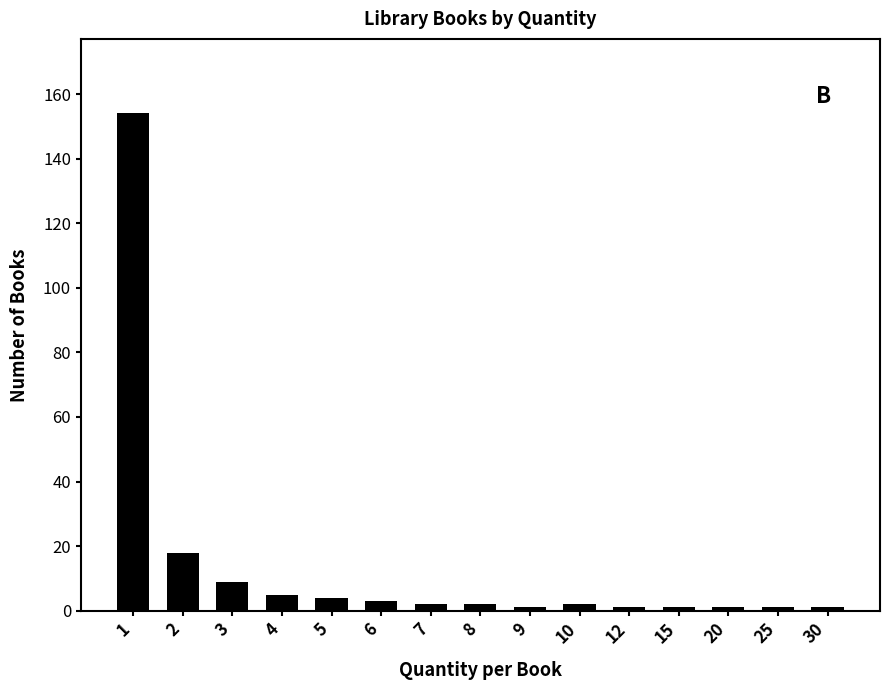

What is the average value?

14